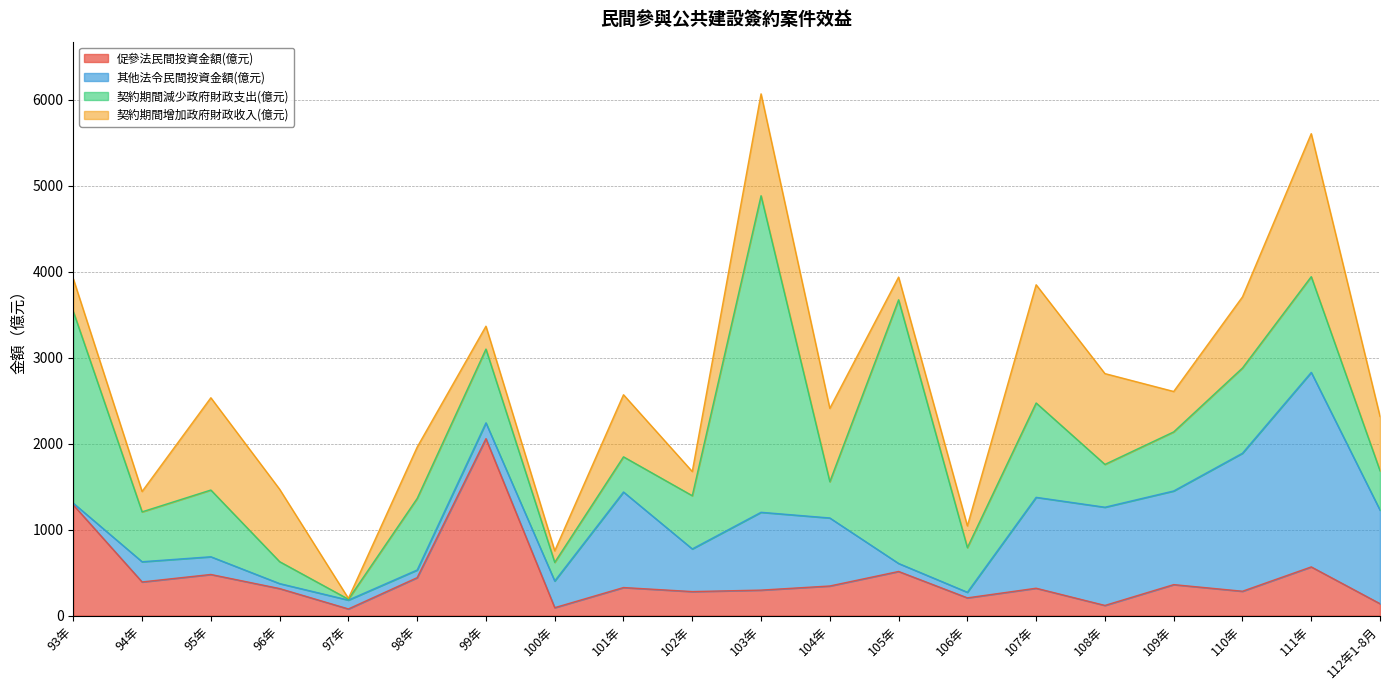

What is the average value of the 契約期間增加政府財政收入(億元) series?

656